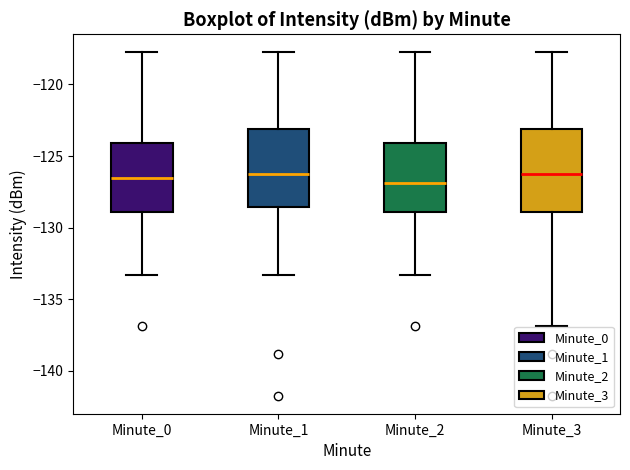

Reading left to right, transcribe this box plot: for each box, give where its median line is, the range the box spans, and where its two whiskers end, as read against the y-axis. The values are not printed on the chart, so give them approximately, as read against the axis.

Minute_0: median -126.5, box -129.0 to -124.0, whiskers -133.5 to -117.5
Minute_1: median -126.5, box -128.5 to -123.0, whiskers -133.5 to -117.5
Minute_2: median -127.0, box -129.0 to -124.0, whiskers -133.5 to -117.5
Minute_3: median -126.5, box -129.0 to -123.0, whiskers -137.0 to -117.5